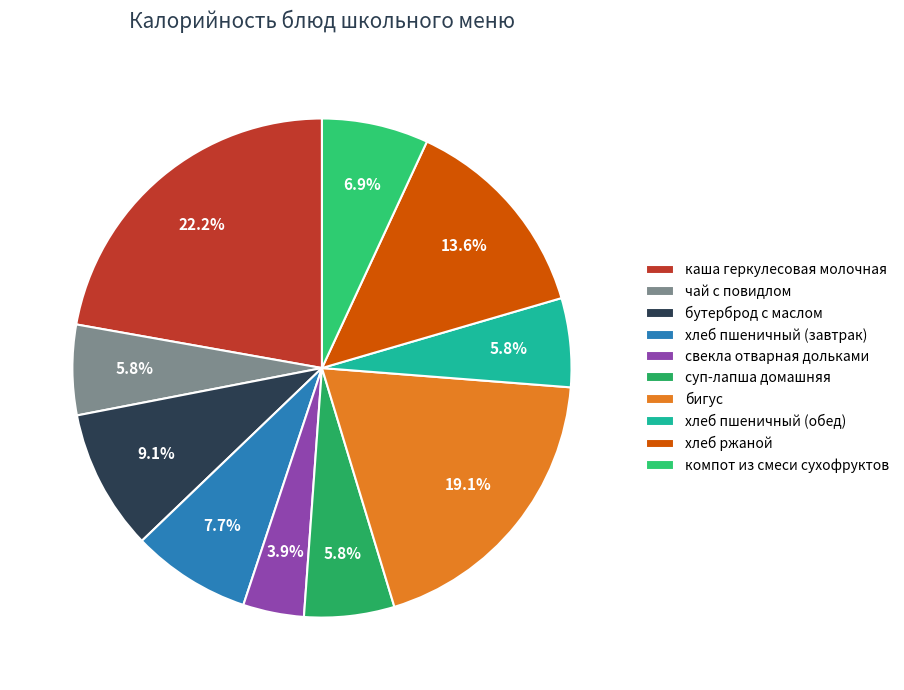

To the nearest percent, what is the average slice percentage?

10%